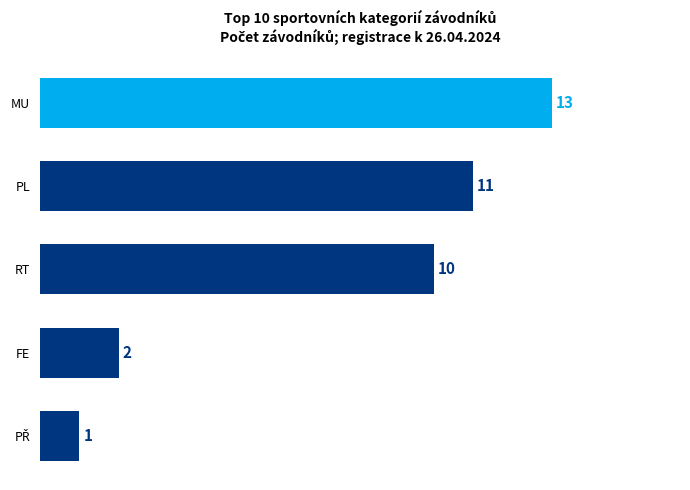

Reading bottom to top, what are all the values shown in this chart?

1	2	10	11	13